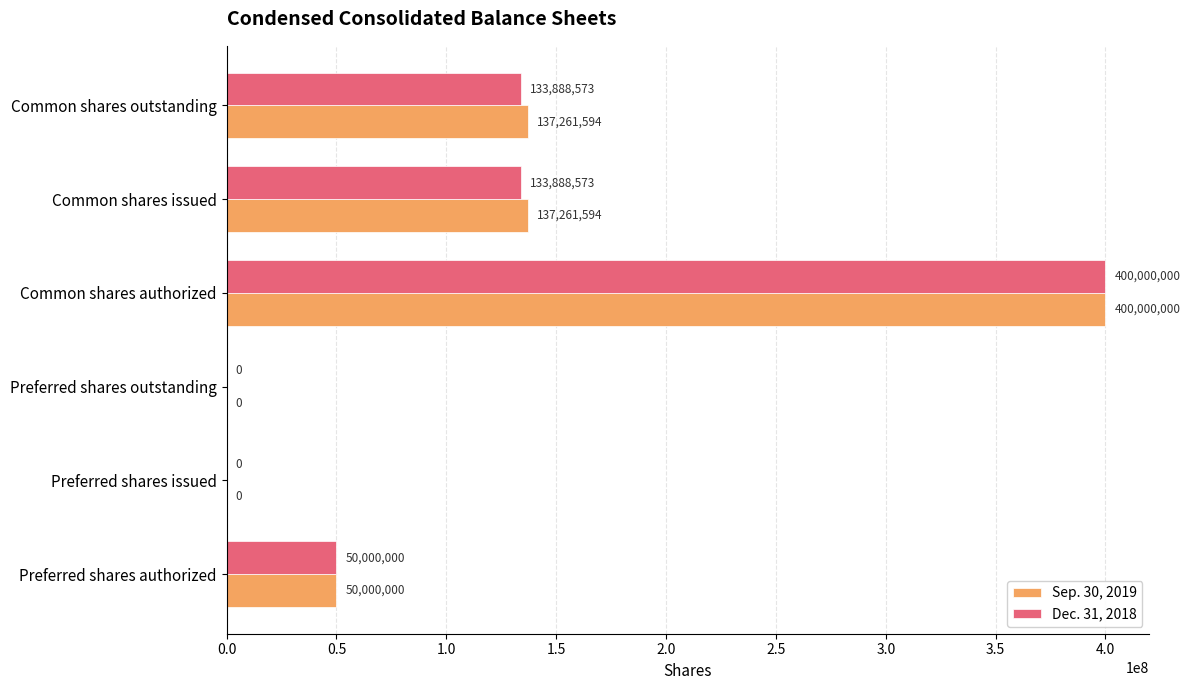

Which series has the largest total across all categories?

Sep. 30, 2019